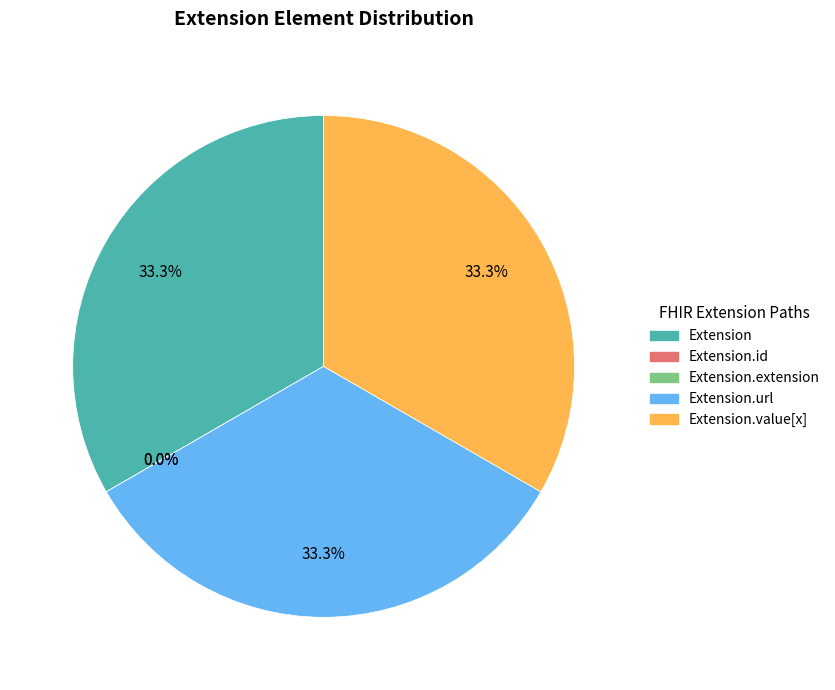

The Extension slice represents 42% of the pie. True or false?

False